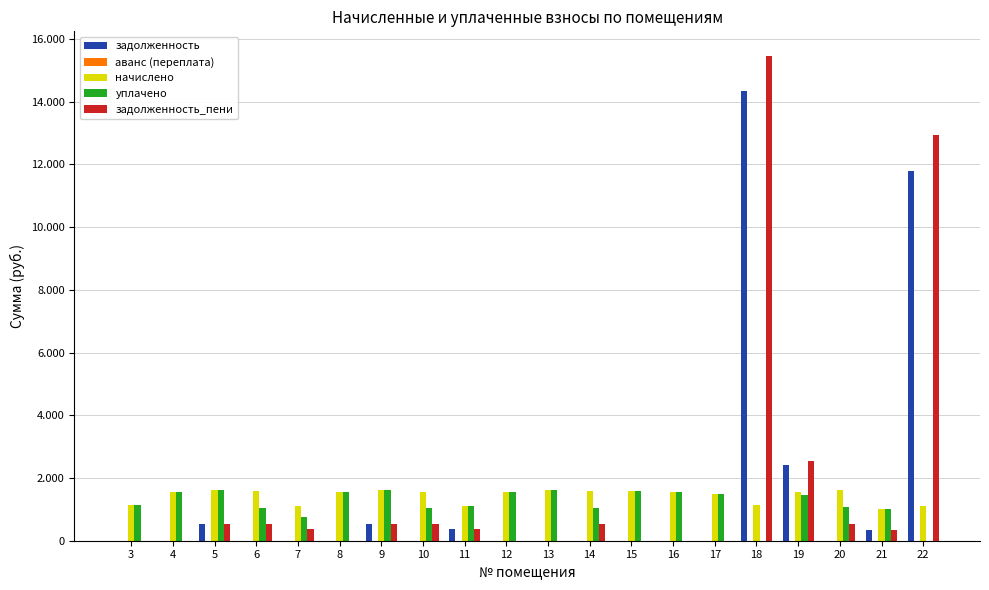

Between 14 and 8, which is larger?

14